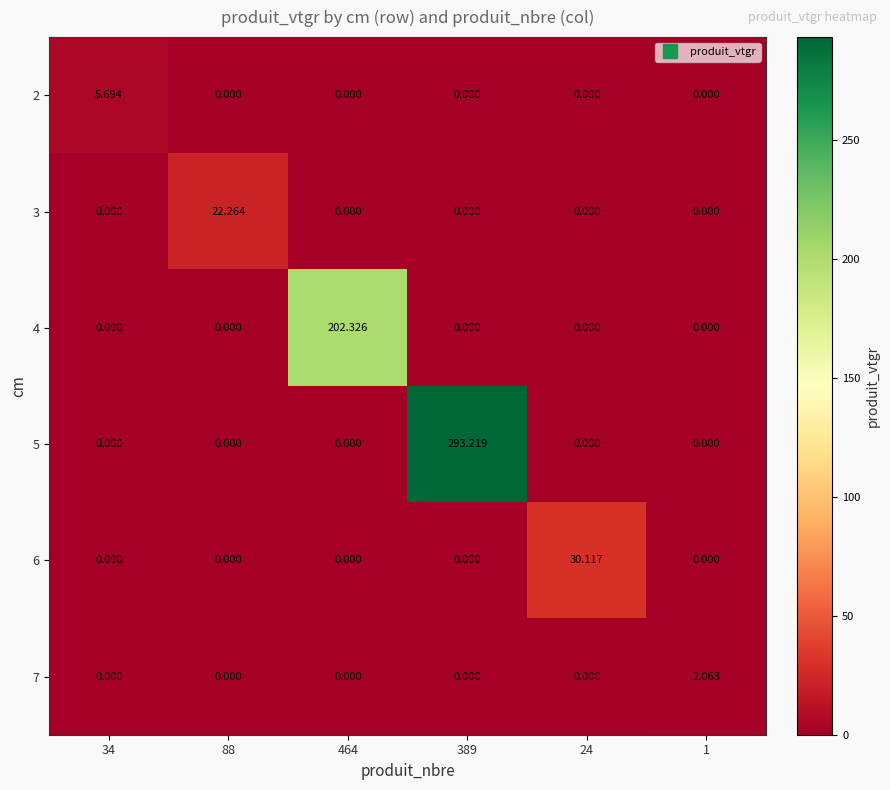

Is the value of 4 at 34 greater than the value of 7 at 1?

No